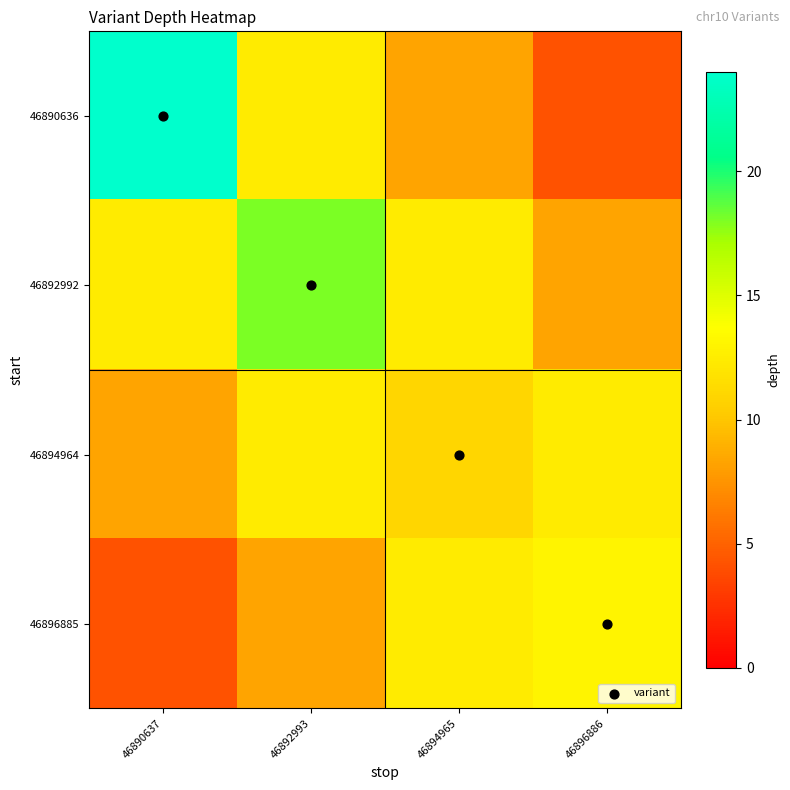

What is the spread (max minus min) of values at 46894965?

4.1